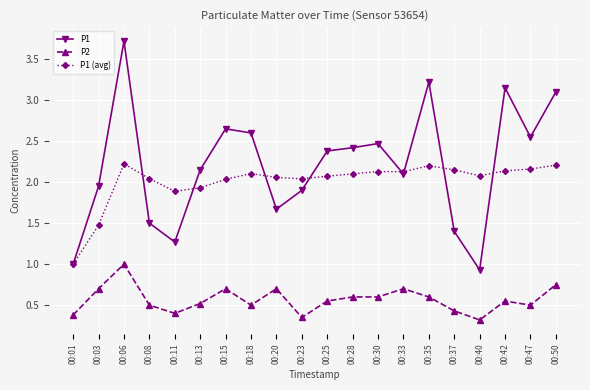

What is the total value across all series at 00:03?

4.1